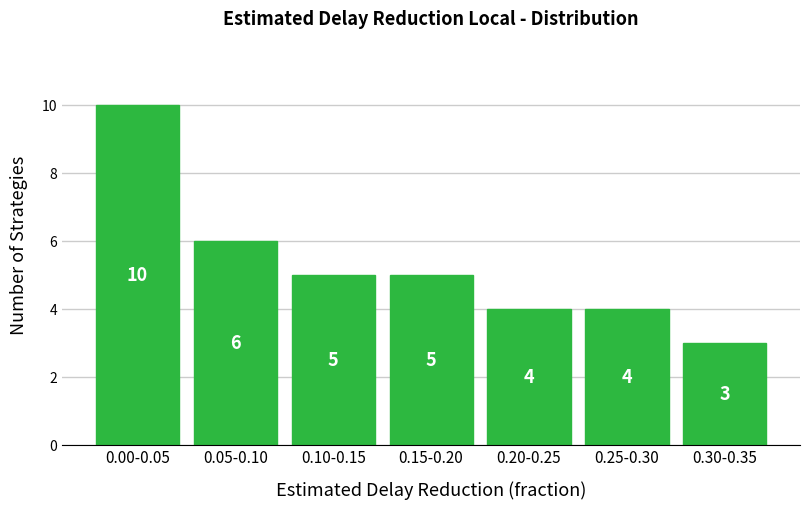

Reading left to right, transcribe all the data shown in this chart.

0.00-0.05=10	0.05-0.10=6	0.10-0.15=5	0.15-0.20=5	0.20-0.25=4	0.25-0.30=4	0.30-0.35=3